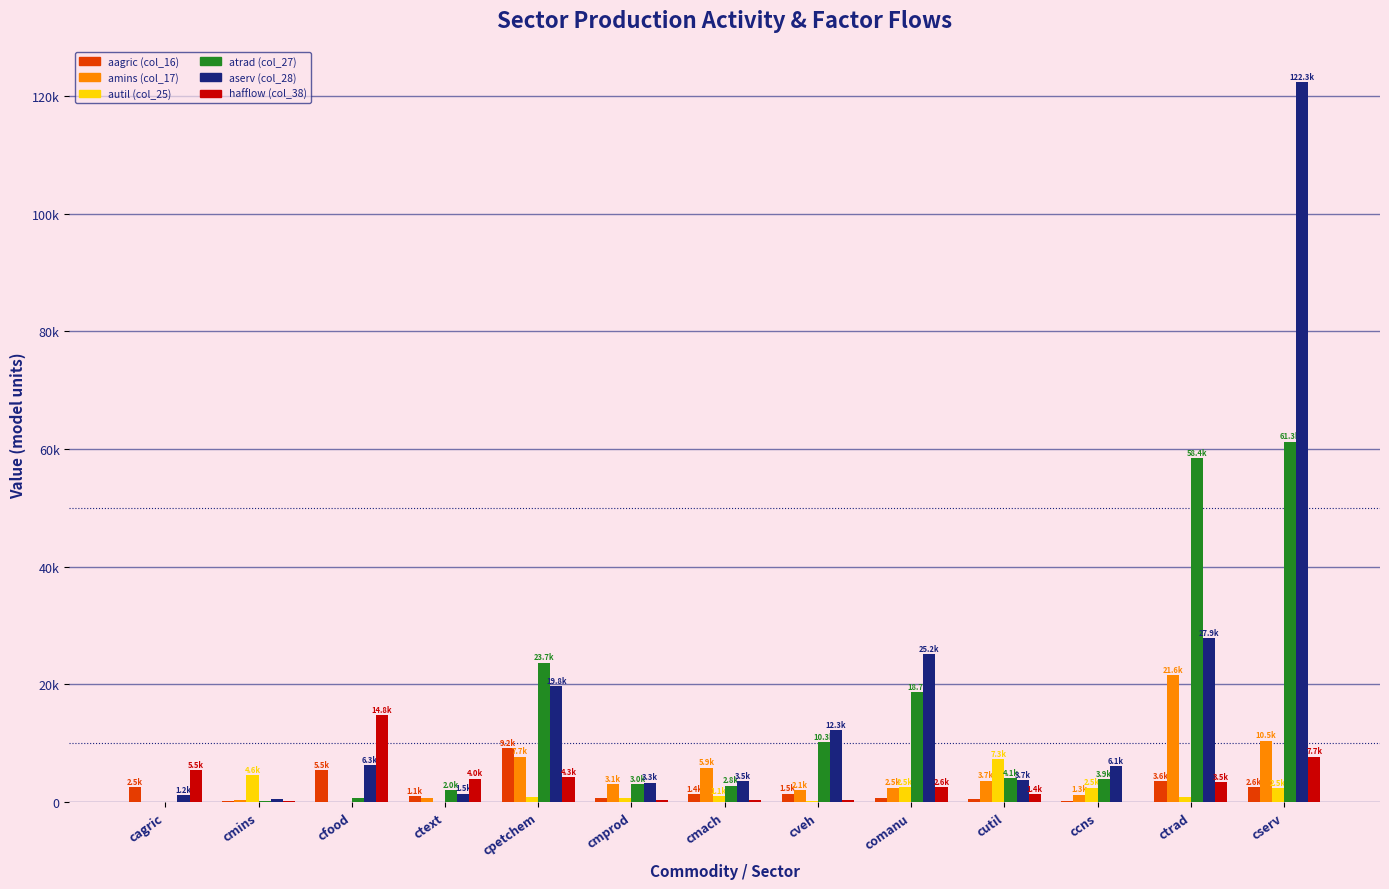

Which category has the highest value across all series?

cserv